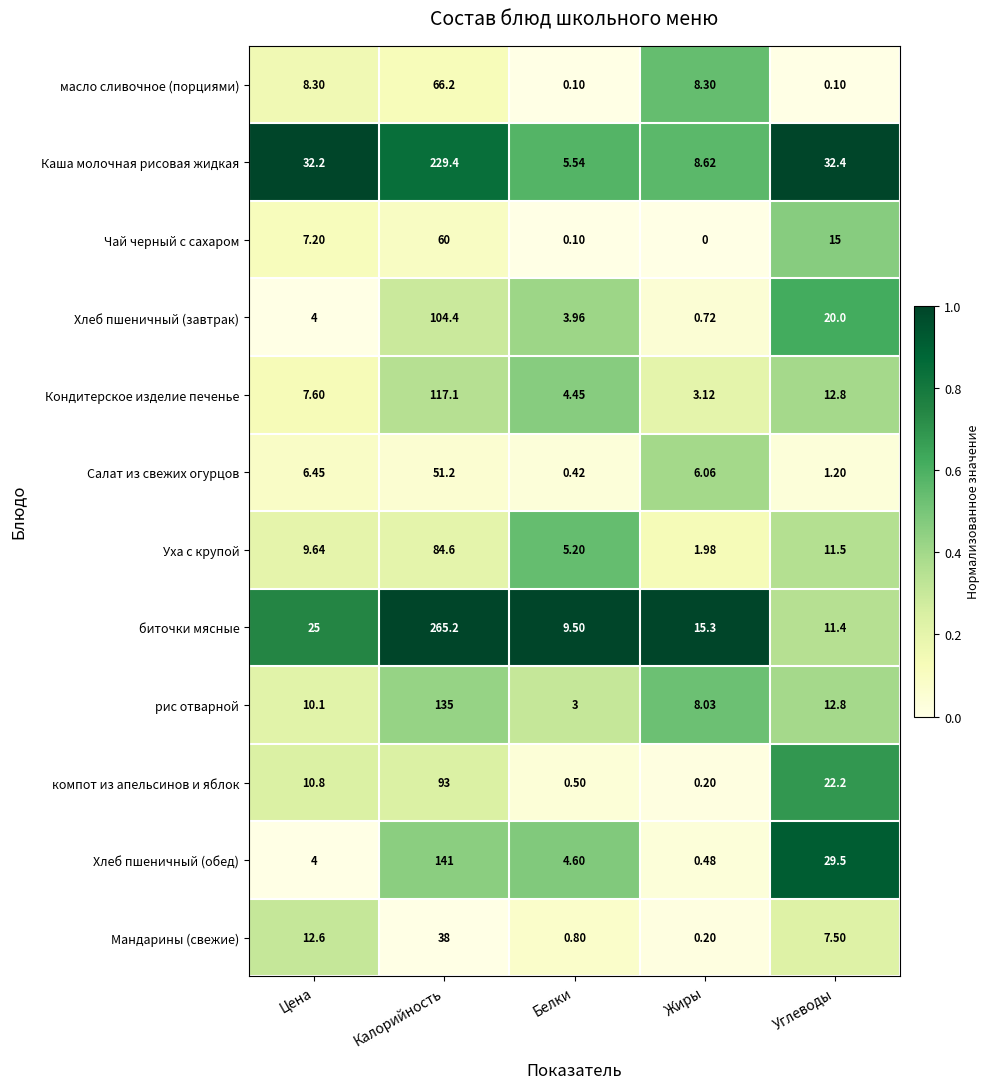

At which category is the sum across all series the highest?

Калорийность